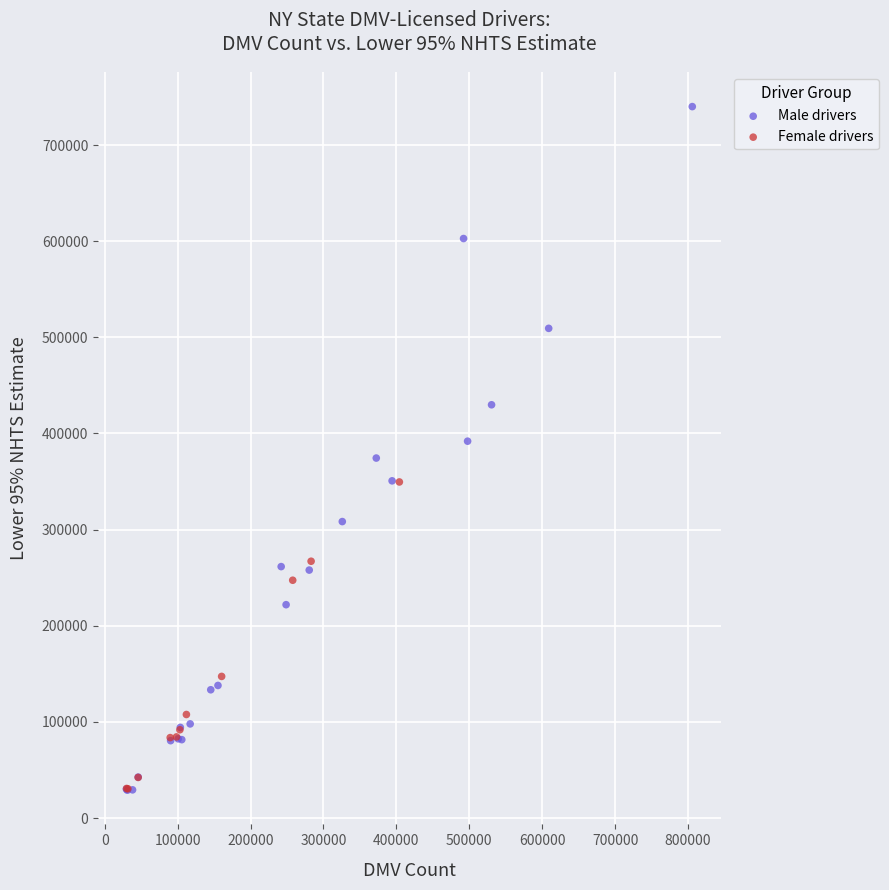

Which series has the widest spread of Y values?

Male drivers